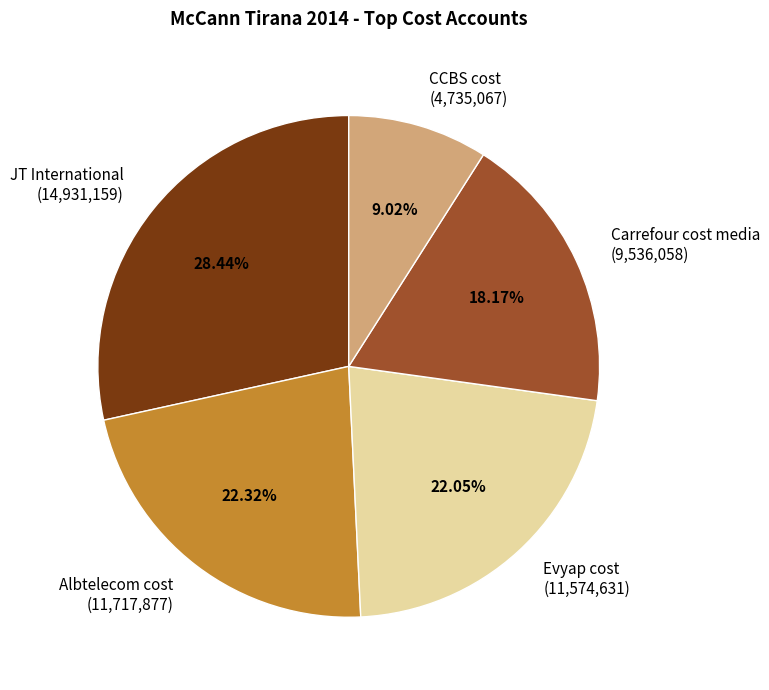

How many segments does this pie chart have?

5